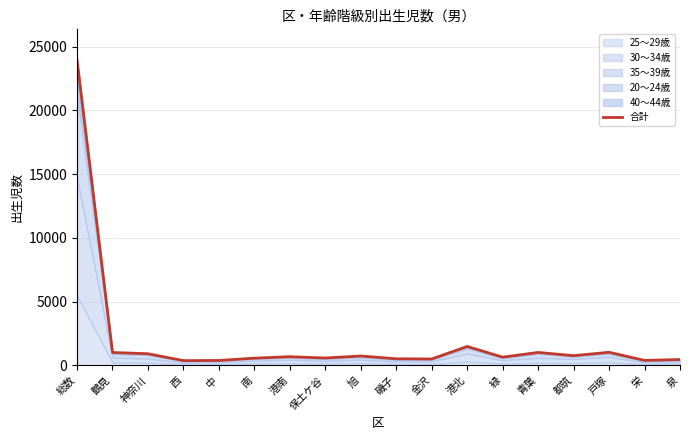

List the labels in order of value, smallest first.

西, 中, 栄, 泉, 金沢, 磯子, 南, 保土ケ谷, 緑, 港南, 旭, 都筑, 神奈川, 鶴見, 青葉, 戸塚, 港北, 総数